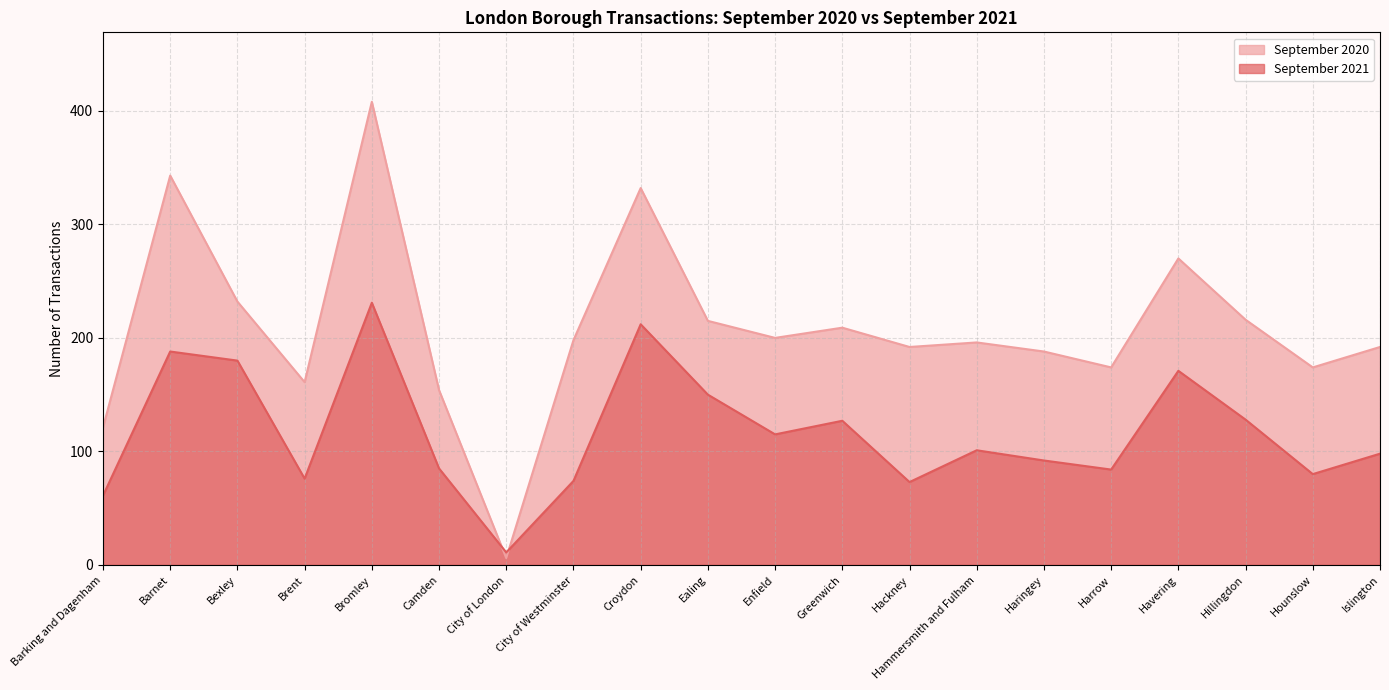

How many values in the September 2020 series are below 198?

10